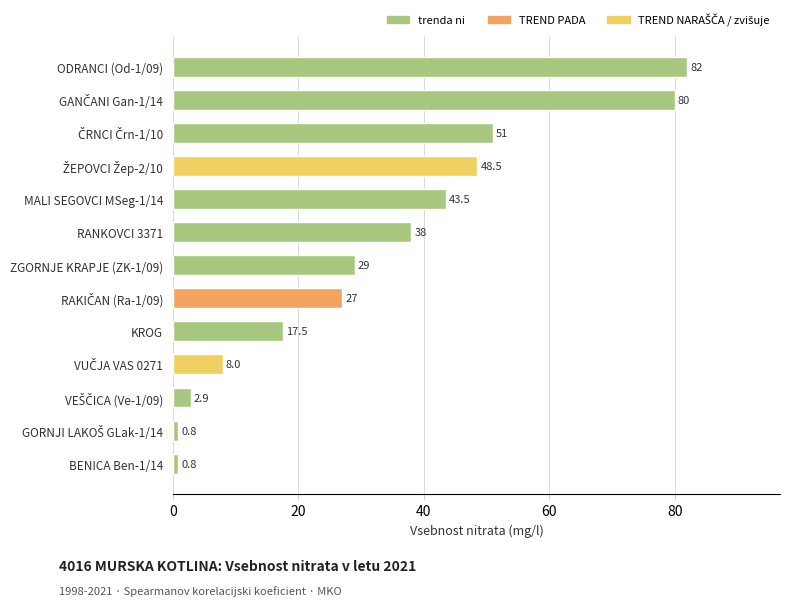

At which label is the value closest to 41?

MALI SEGOVCI MSeg-1/14